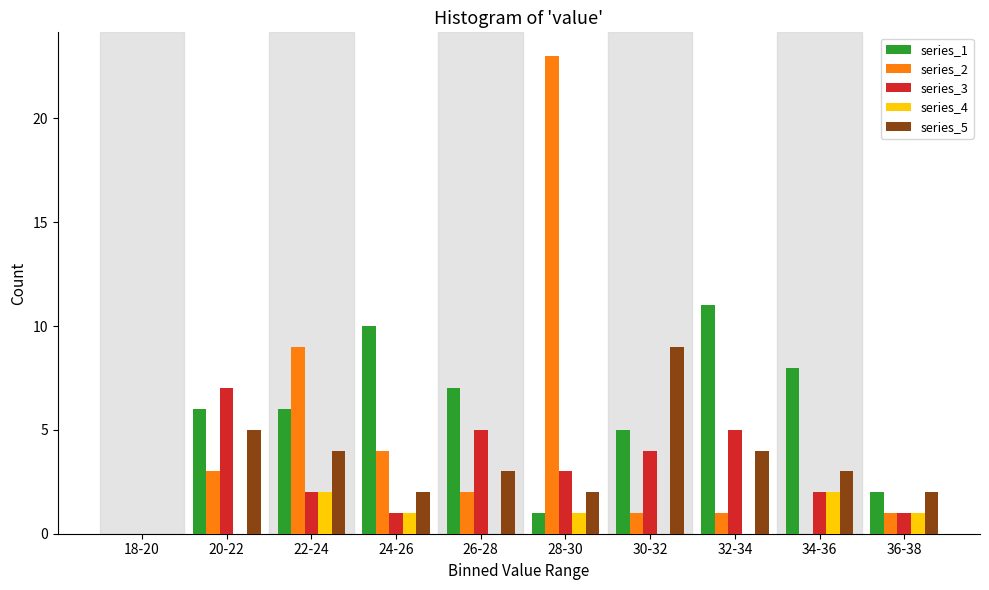

The series_5 series shows 2 at 22-24. True or false?

False